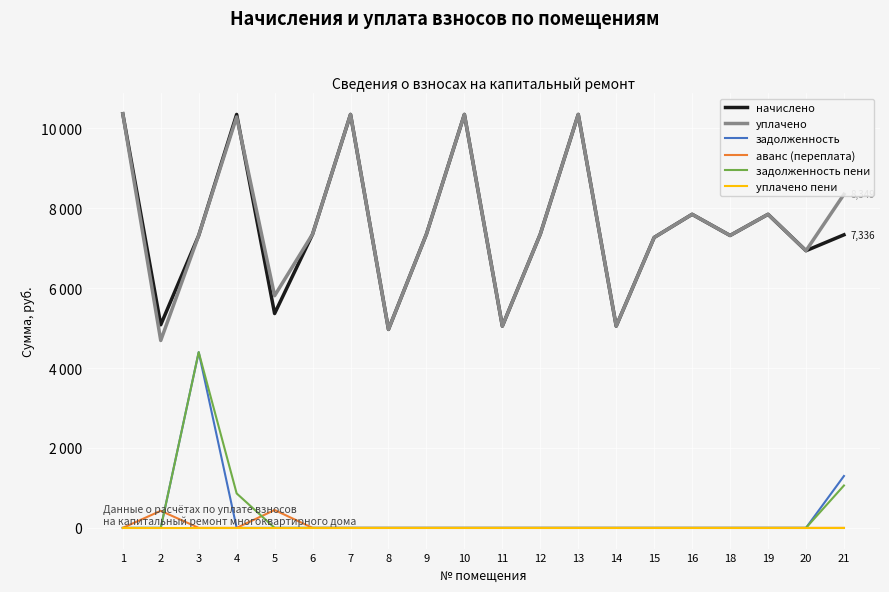

Which category has the lowest value across all series?

1